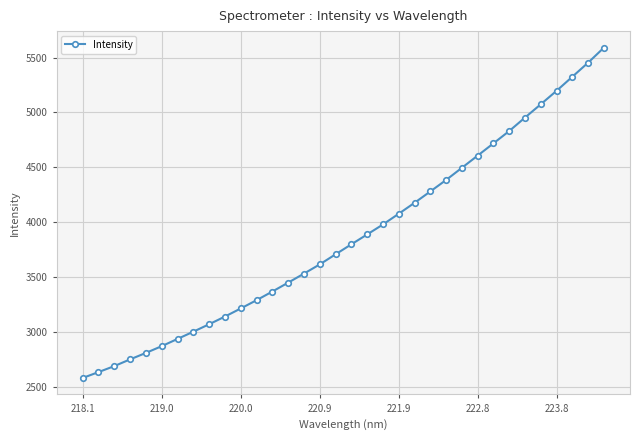

What is the difference between the maximum and minimum values?

3011.9